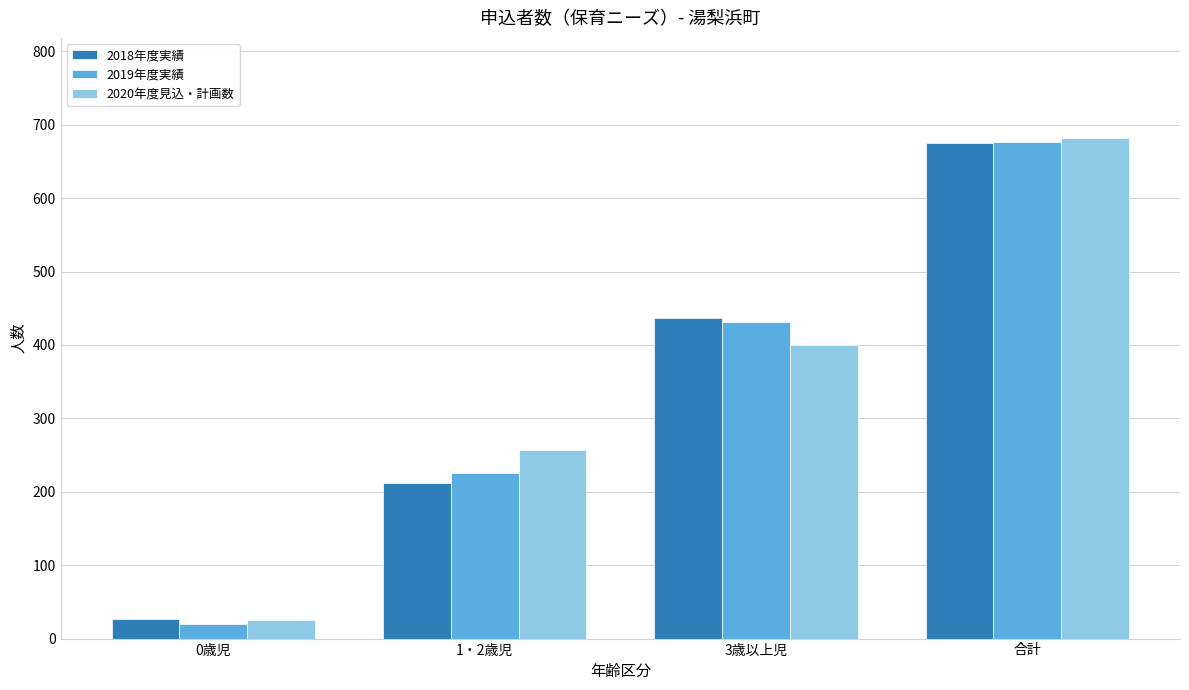

The 2020年度見込・計画数 series shows 364 at 合計. True or false?

False